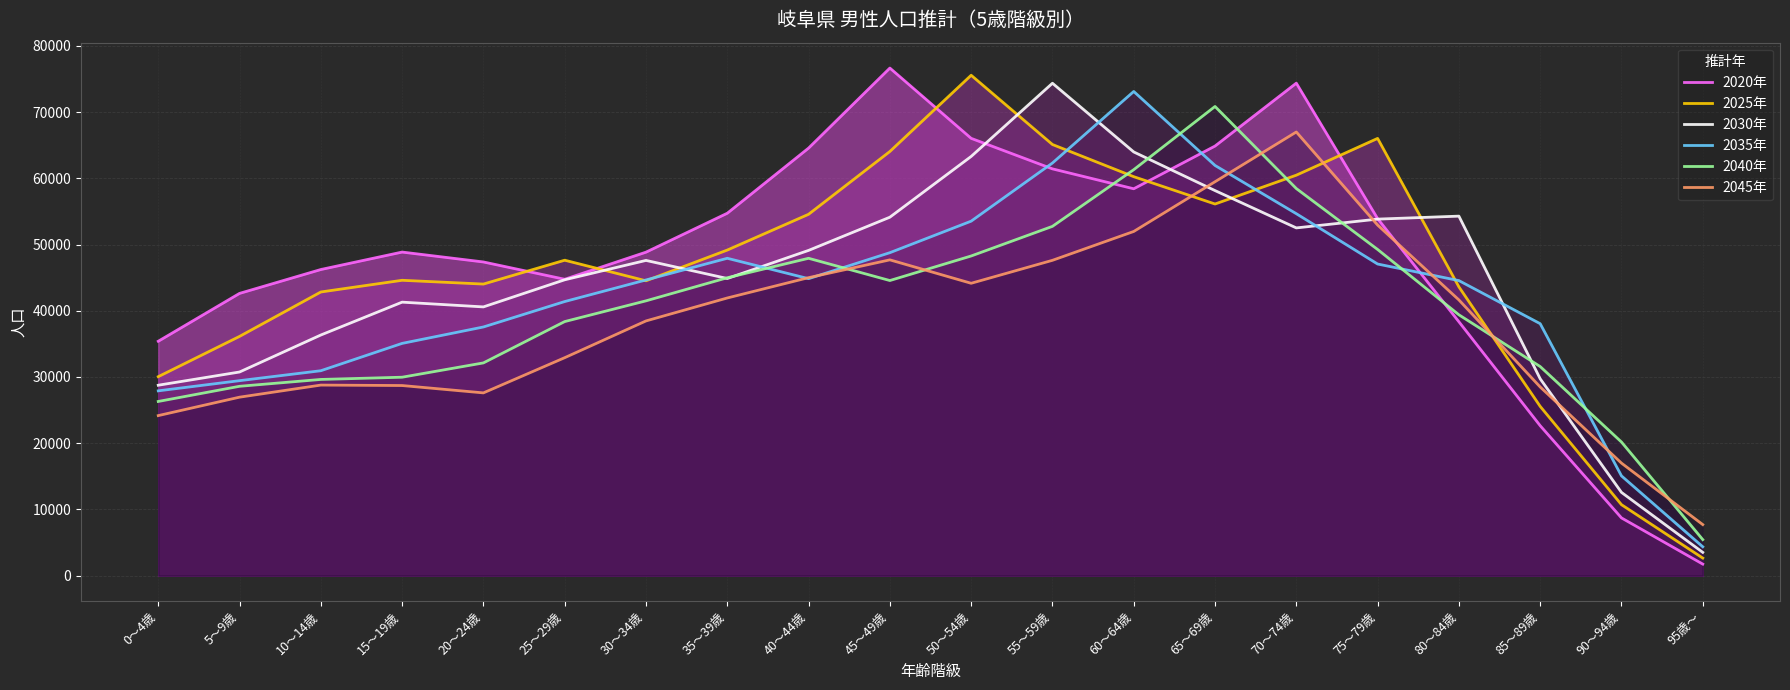

True or false: 2025年 and 2035年 intersect in this chart.

True